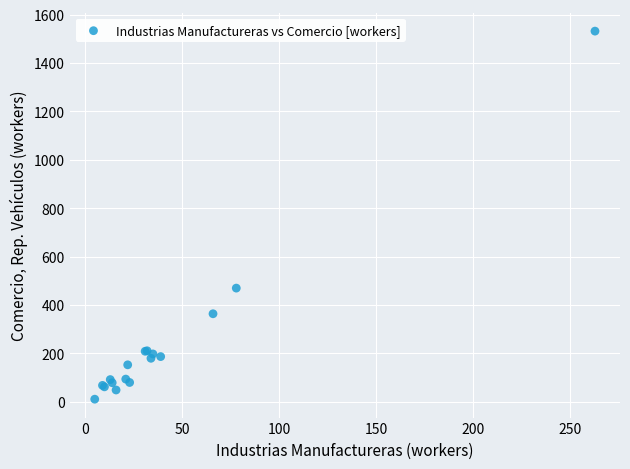

What Y value in the scatter plot is closest to 771?

470